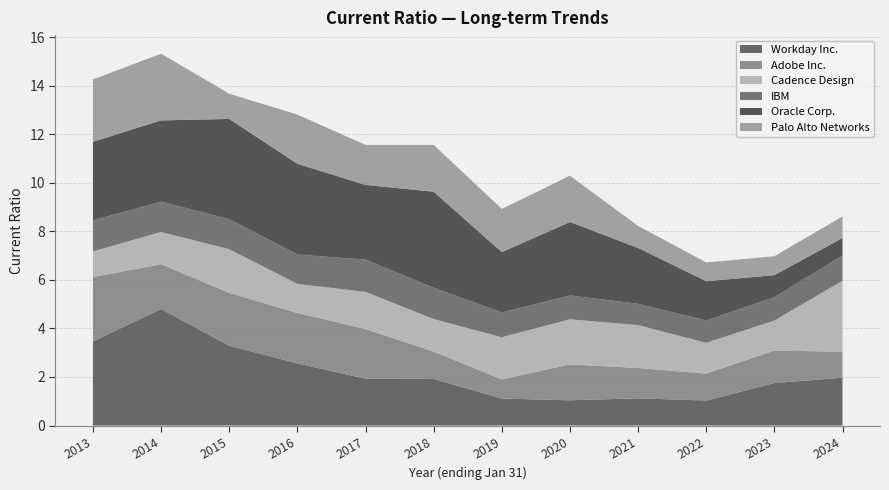

Reading left to right, extract all data points from this chart.

Workday Inc.: 2013=3.5	2014=4.8	2015=3.3	2016=2.6	2017=1.9	2018=1.9	2019=1.1	2020=1.0	2021=1.1	2022=1.0	2023=1.8	2024=2.0
Adobe Inc.: 2013=2.6	2014=1.9	2015=2.2	2016=2.1	2017=2.0	2018=1.1	2019=0.8	2020=1.5	2021=1.2	2022=1.1	2023=1.3	2024=1.1
Cadence Design: 2013=1.1	2014=1.3	2015=1.8	2016=1.2	2017=1.5	2018=1.3	2019=1.7	2020=1.9	2021=1.8	2022=1.3	2023=1.2	2024=2.9
IBM: 2013=1.3	2014=1.2	2015=1.2	2016=1.2	2017=1.3	2018=1.3	2019=1.0	2020=1.0	2021=0.9	2022=0.9	2023=1.0	2024=1.0
Oracle Corp.: 2013=3.2	2014=3.4	2015=4.1	2016=3.7	2017=3.1	2018=4.0	2019=2.5	2020=3.0	2021=2.3	2022=1.6	2023=0.9	2024=0.7
Palo Alto Networks: 2013=2.6	2014=2.8	2015=1.0	2016=2.0	2017=1.6	2018=1.9	2019=1.8	2020=1.9	2021=0.9	2022=0.8	2023=0.8	2024=0.9